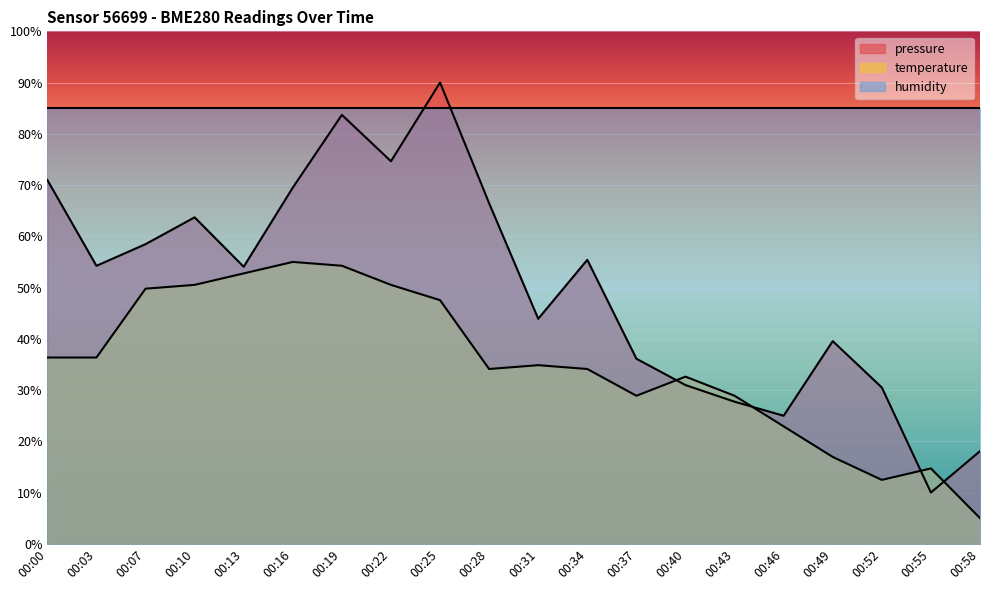

What is the total value across all series at 00:37?

150.0